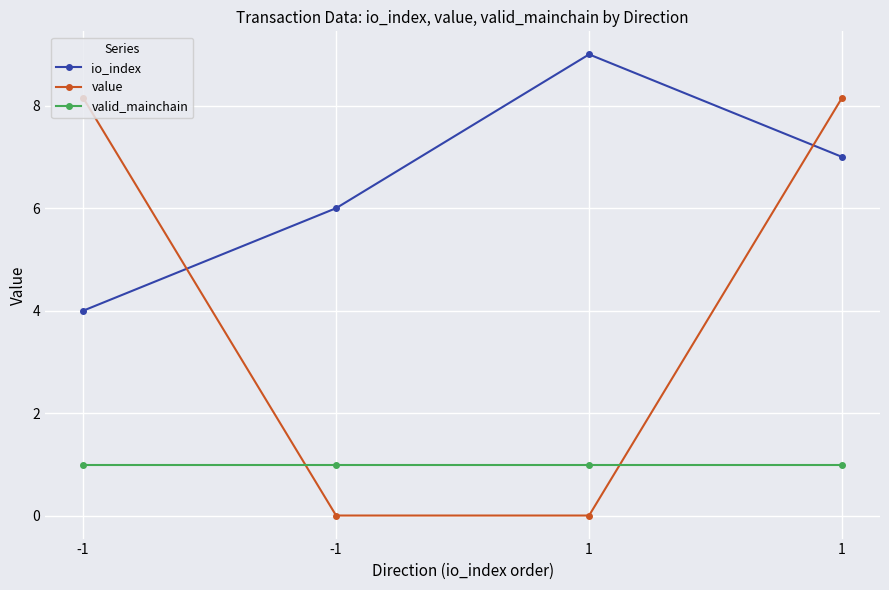

What are all the series names shown in the legend?

io_index, value, valid_mainchain